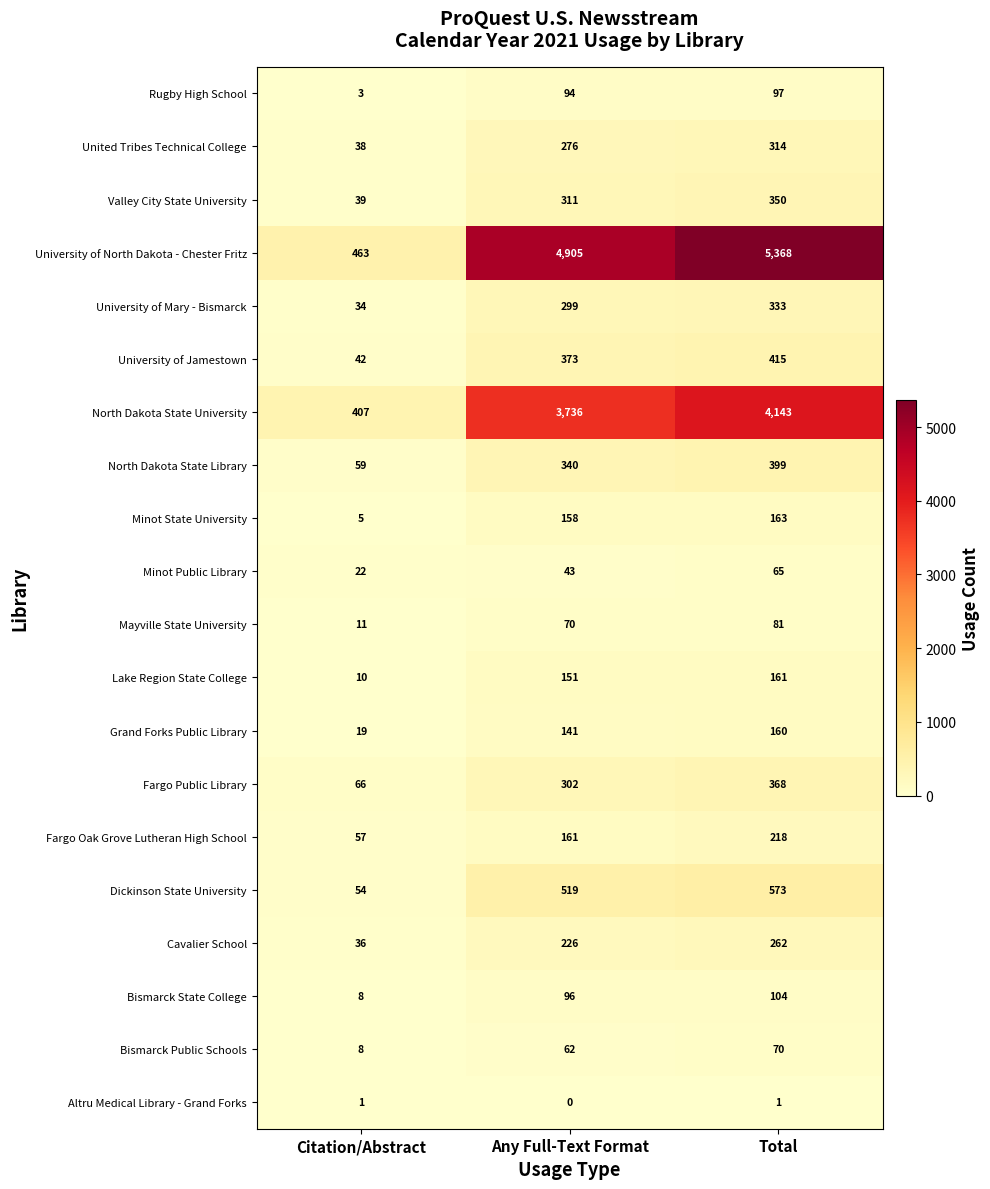

Count the Valley City State University values in the range 39 to 350.

3